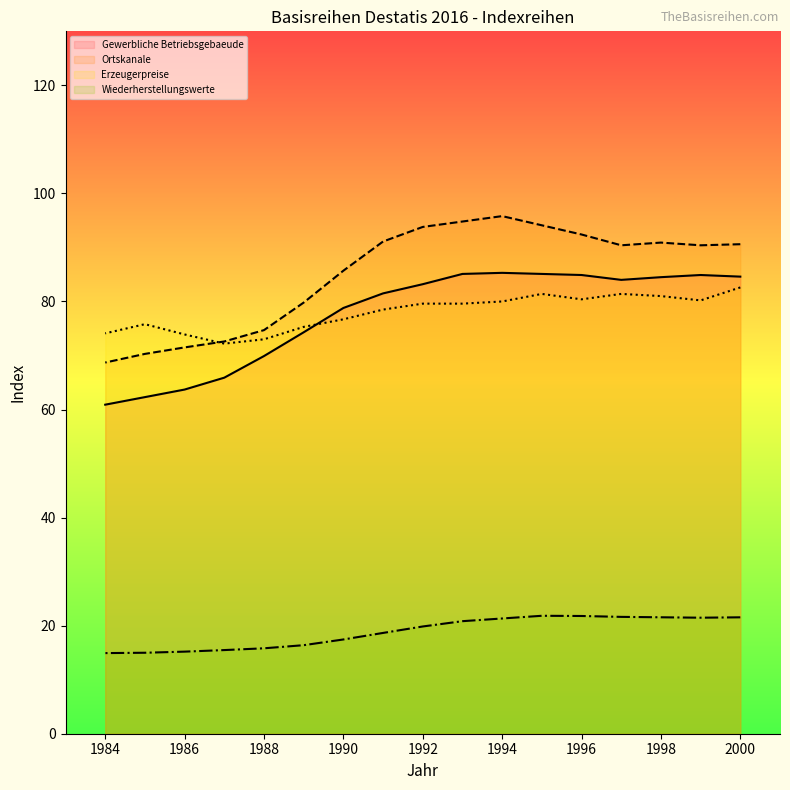

What is the difference between the second highest and minimum values in the Wiederherstellungswerte series?

6.9